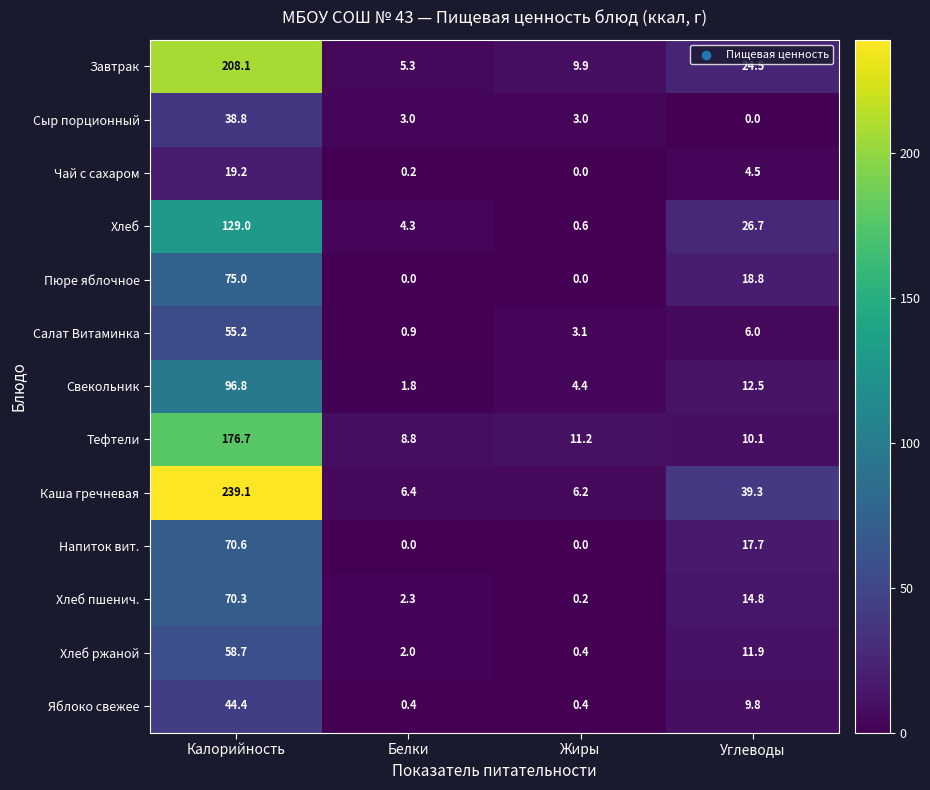

Which series has the largest total across all categories?

Каша гречневая